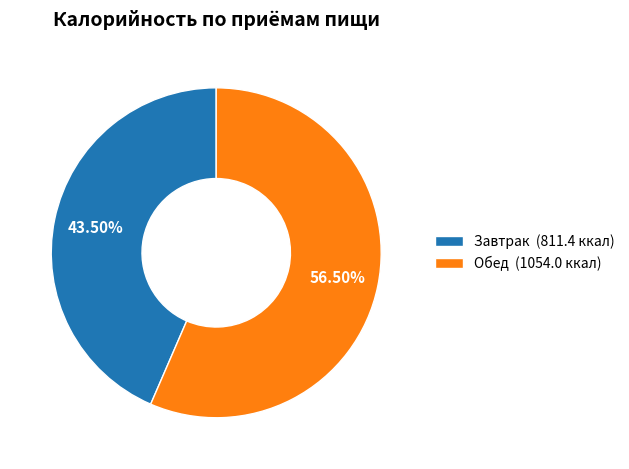

To the nearest percent, what is the difference between the Обед and Завтрак slice percentages?

13%